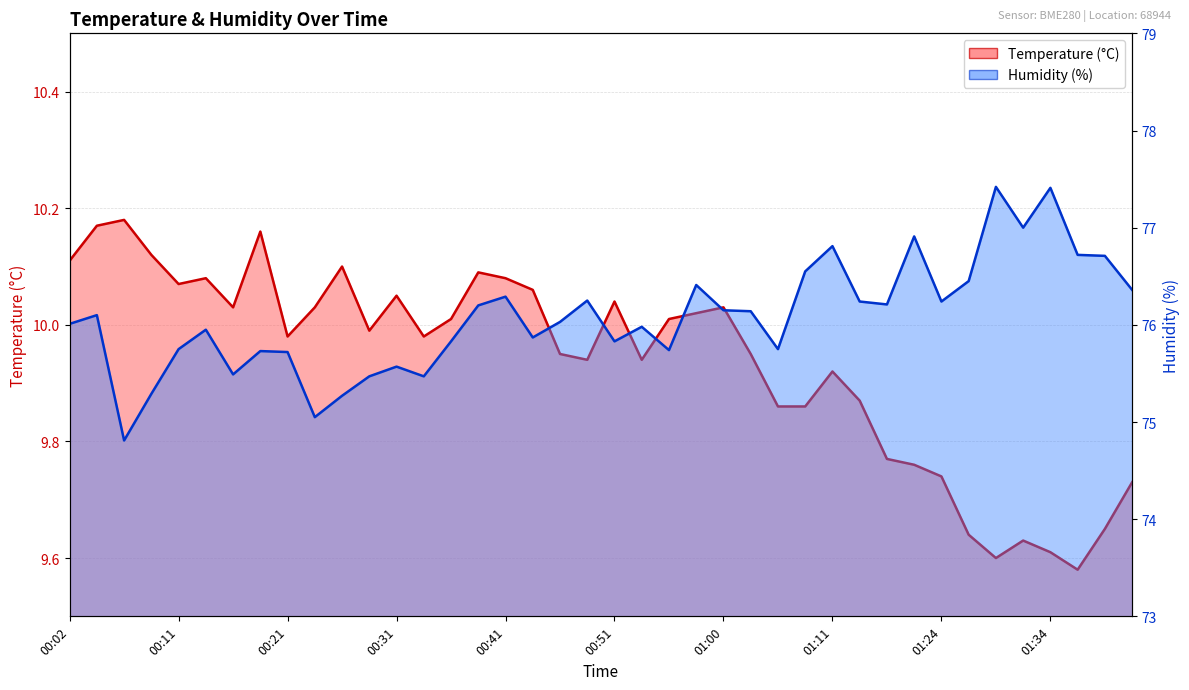

The value of temperature at 00:19 is 15.9. True or false?

False